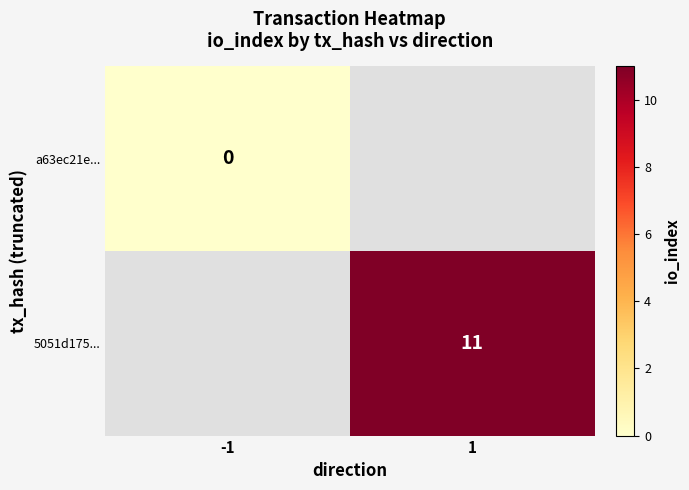

True or false: 5051d175... has a value of 4 at 1.

False